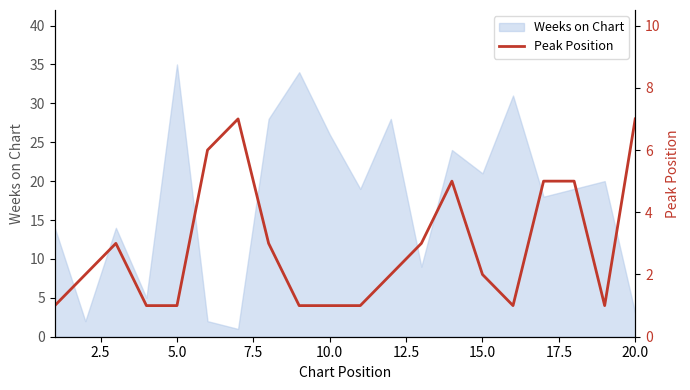

How many data points are less than 2?

8